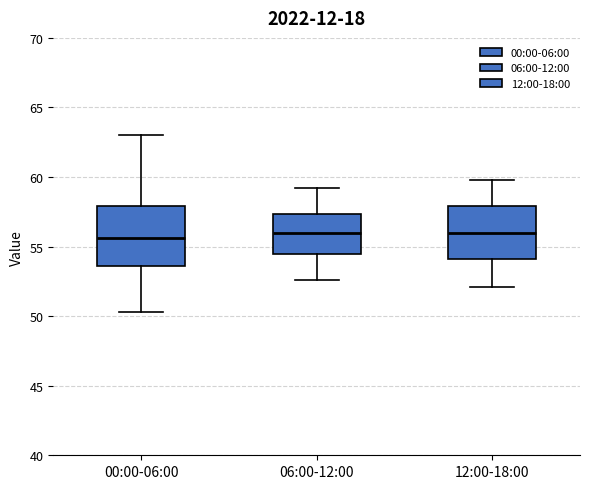

Where does the lower whisker of the box for 12:00-18:00 end on the y-axis? The values are not printed on the chart, so give them approximately, as read against the axis.

52.0